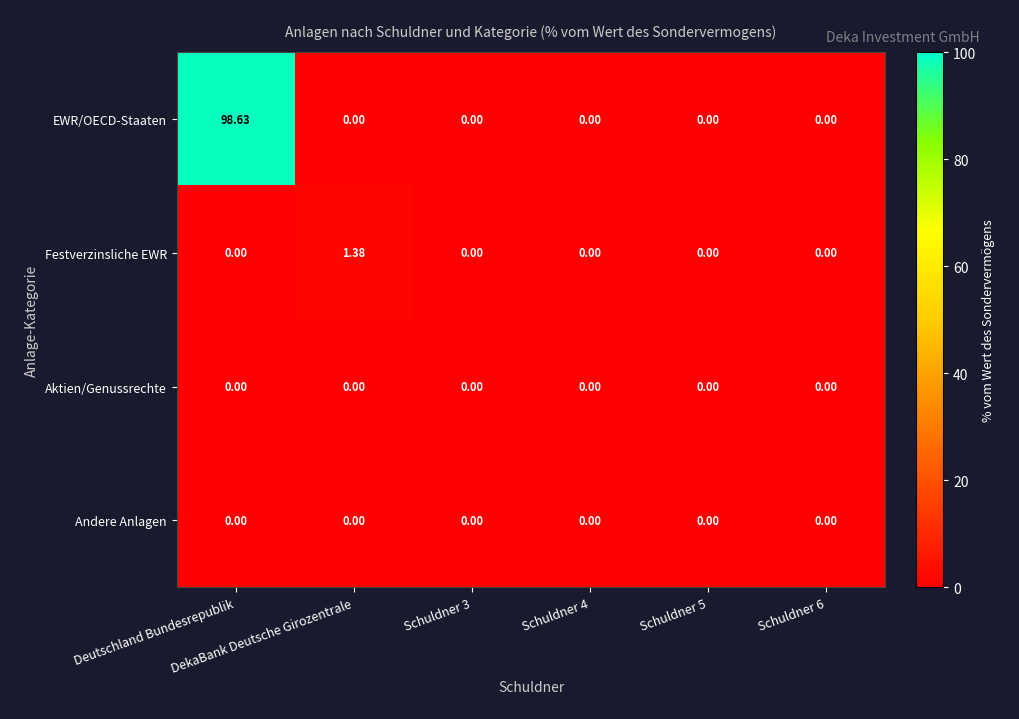

Which series has the widest spread of values?

EWR/OECD-Staaten